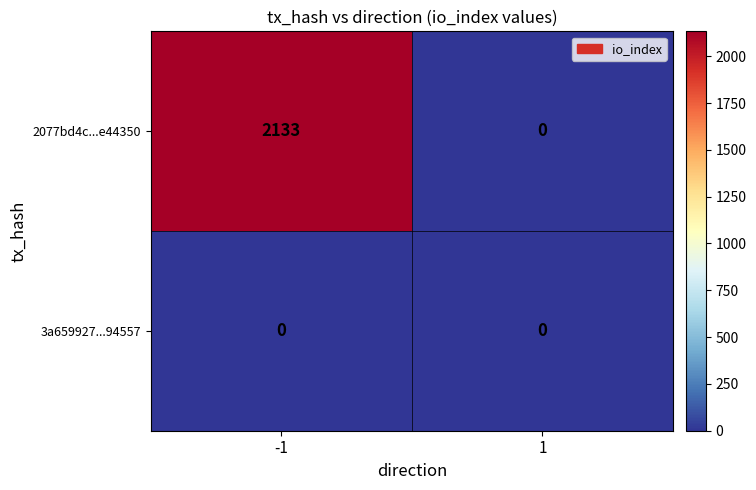

The value of 2077bd4c...e44350 at -1 is 3657. True or false?

False